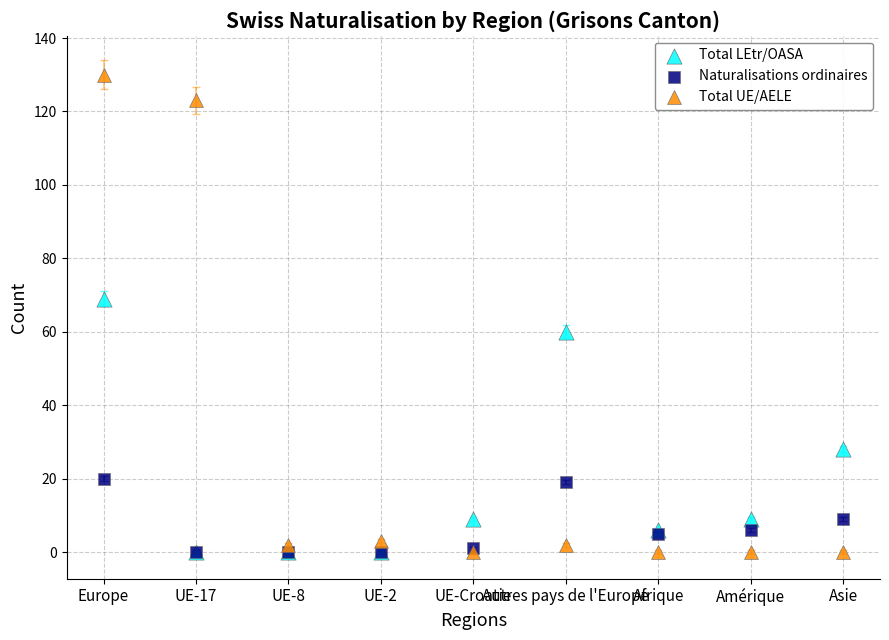

What are all the series names shown in the legend?

Total LEtr/OASA, Naturalisations ordinaires, Total UE/AELE